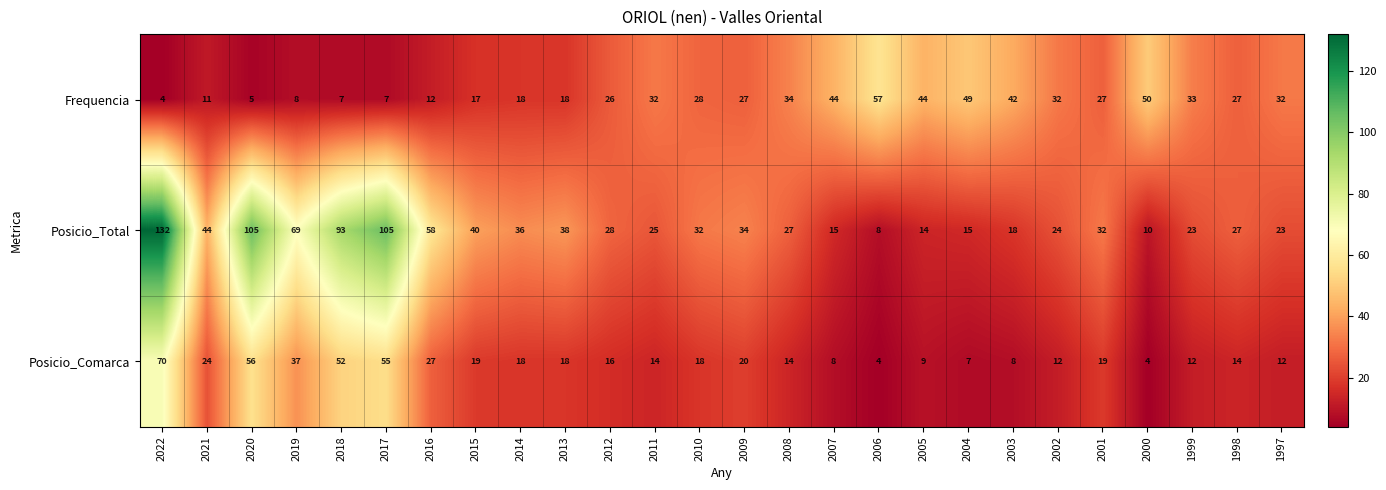

What is the difference between the Frequencia values at 2007 and 2022?

40